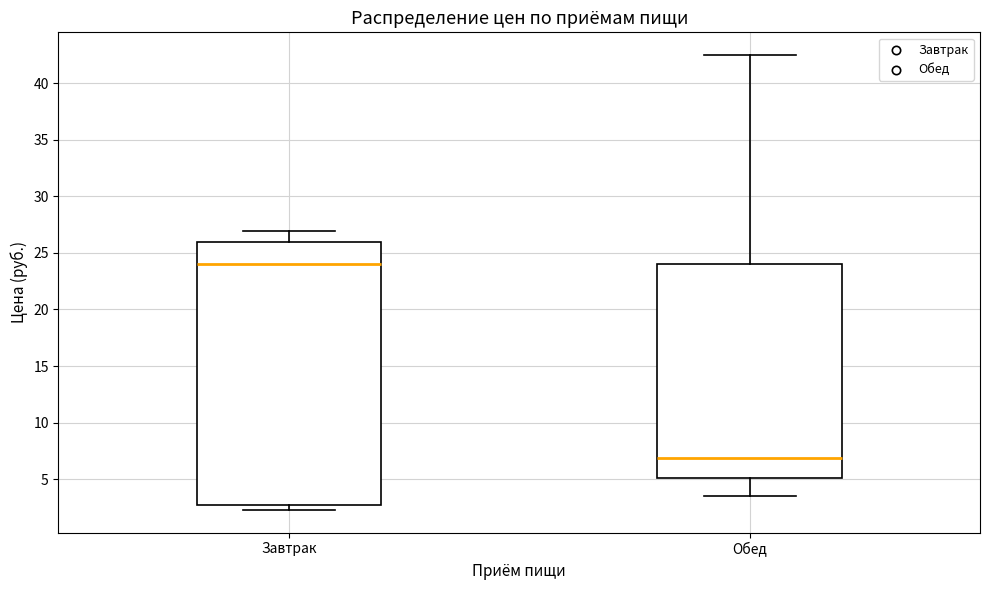

Which box has the lowest median line?

Обед